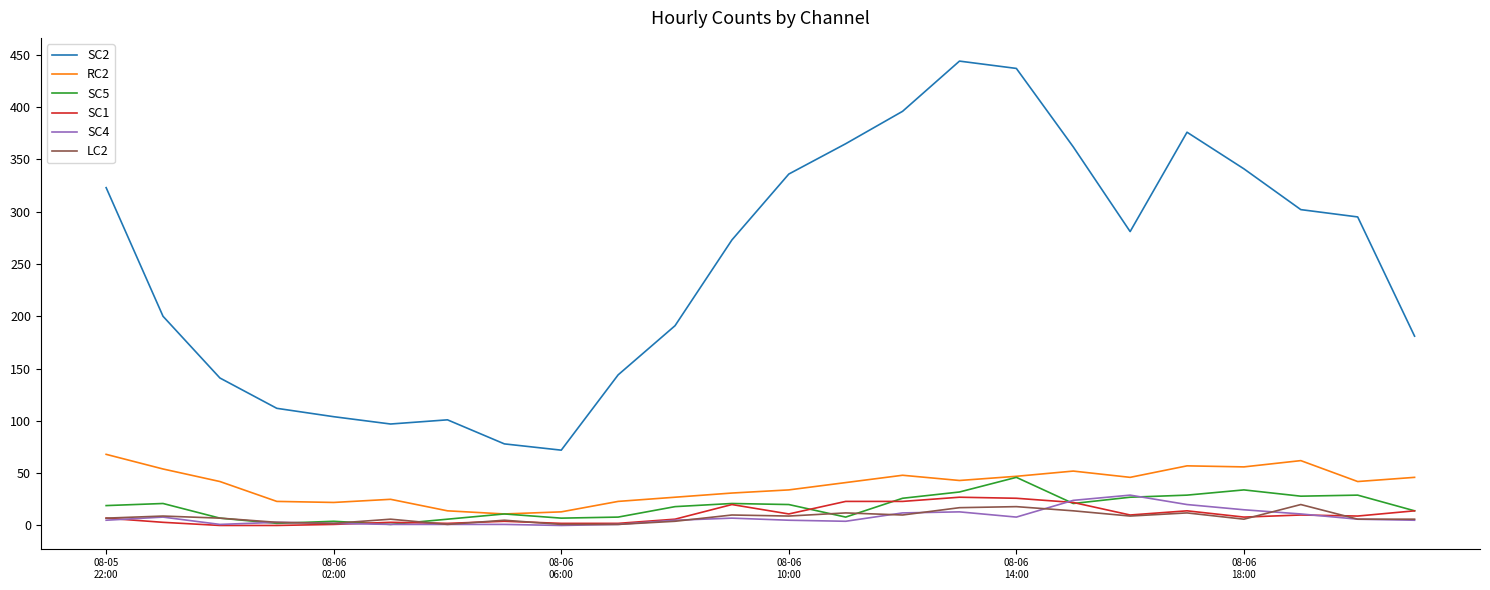

What is the maximum value shown in the chart?

444